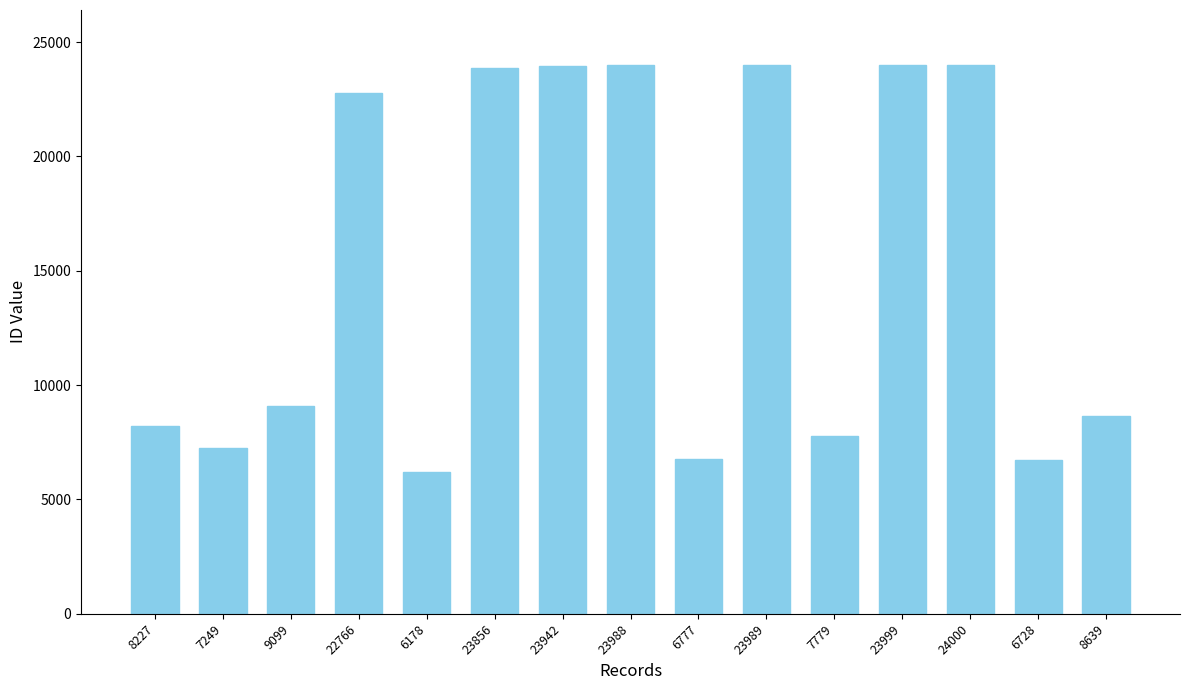

Approximately how many times larger is the value at 6178 compared to 6728?

0.9